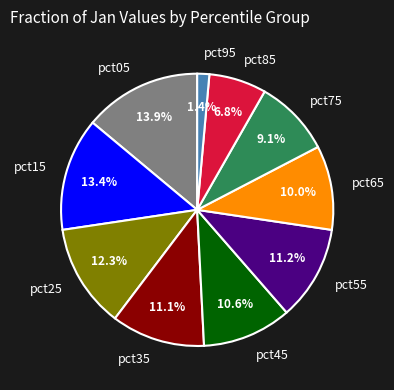

Is there any slice that represents more than half of the pie?

No